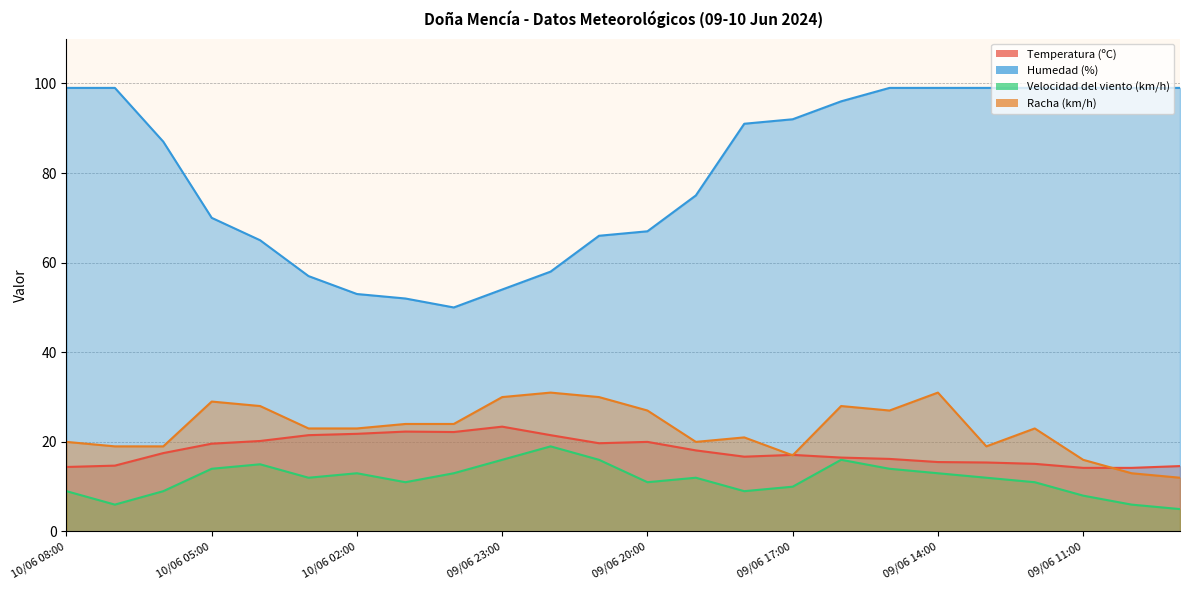

True or false: Racha (km/h) and Humedad (%) cross at least once.

False